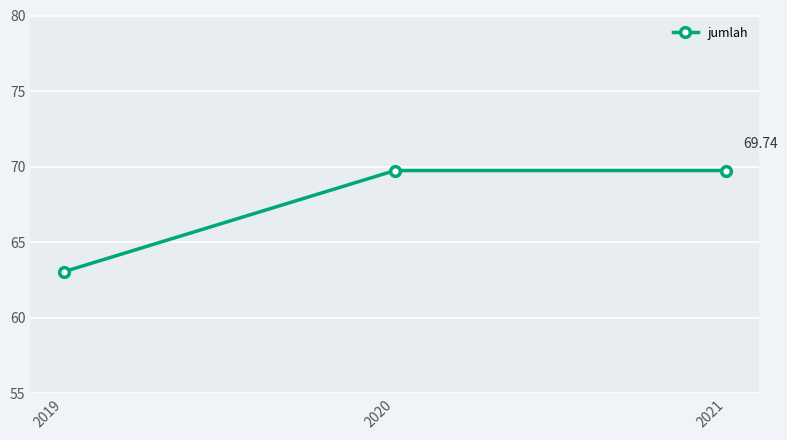

What is the difference between the values at 2019 and 2020?

6.7